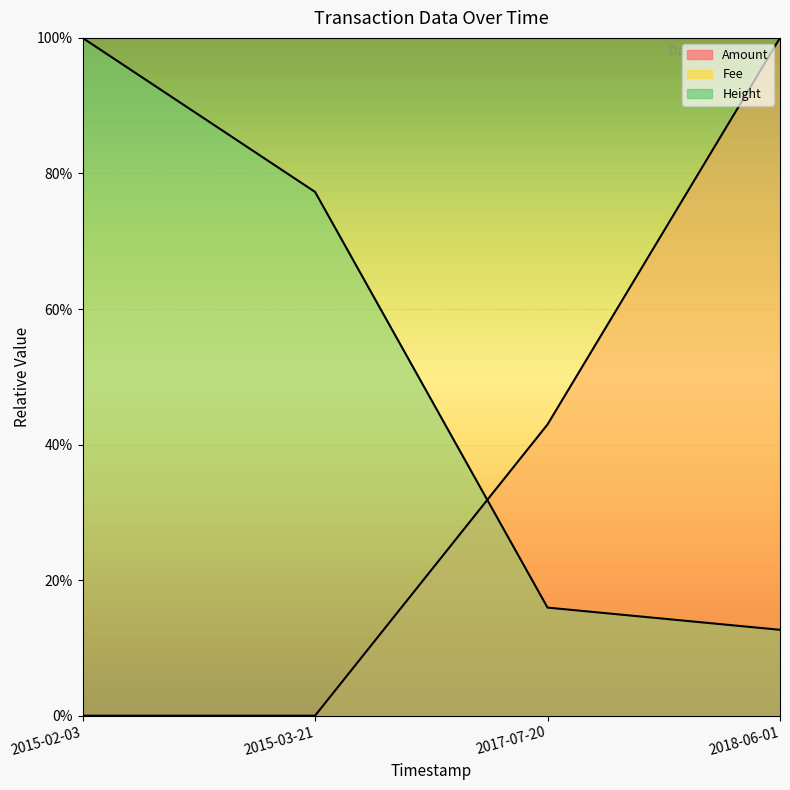

True or false: Amount and Height cross at least once.

True